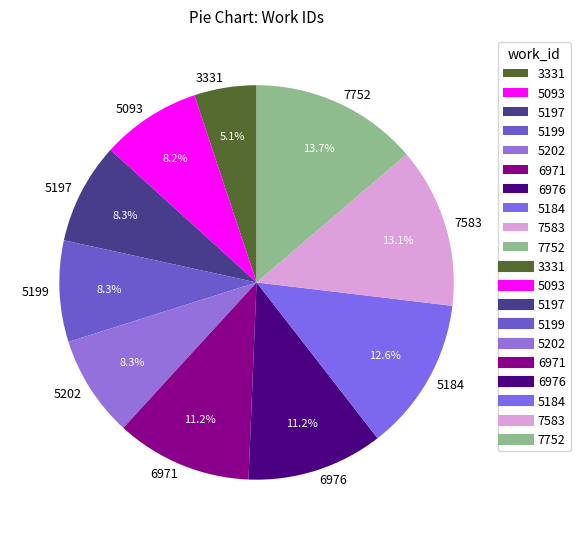

Is there any slice that represents more than half of the pie?

No